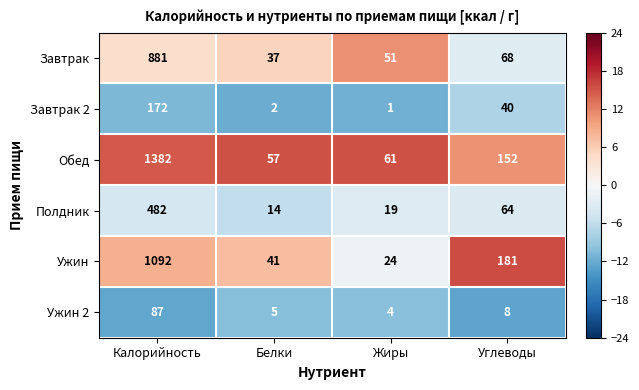

How many distinct data groups are displayed?

6